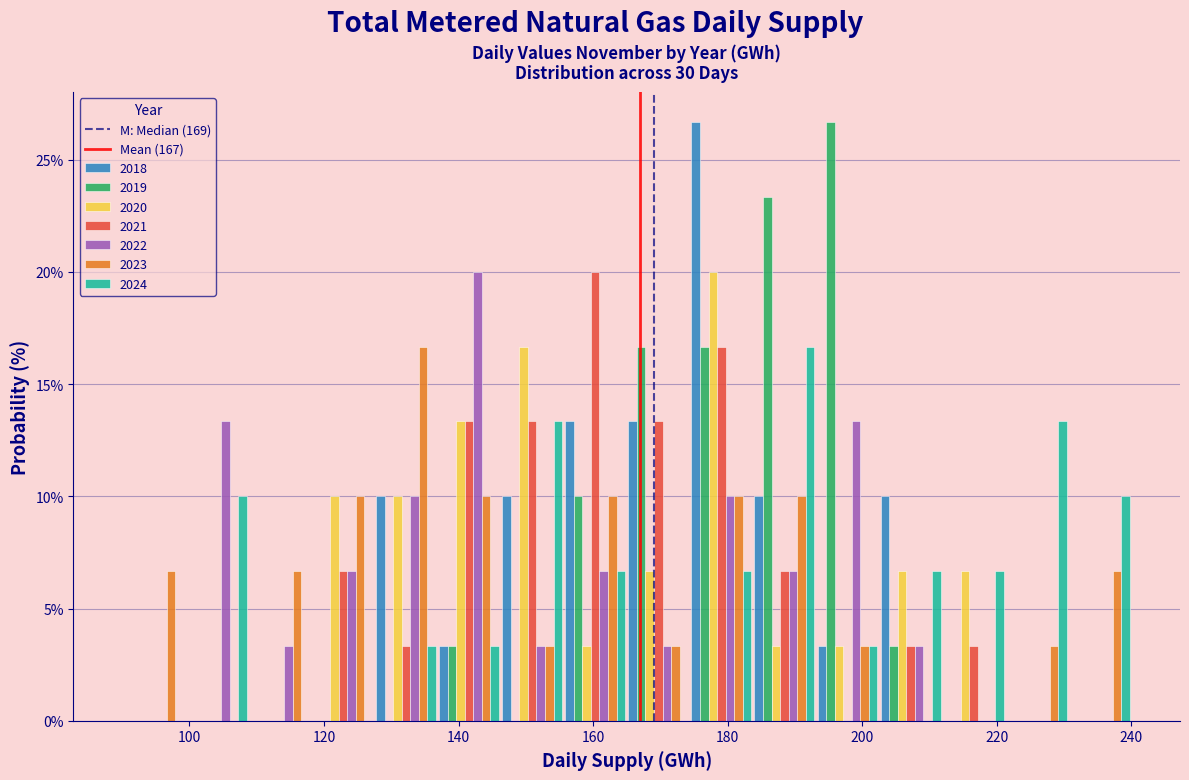

Reading left to right, transcribe this chart: for each range on the x-axis, give the height of each series' bar. Neither the bar edges nor the heights are printed on the chart, so give them approximately, as read against the axes.

90 to 100: 2018=0	2019=0	2020=0	2021=0	2022=0	2023=6.5	2024=0
100 to 108: 2018=0	2019=0	2020=0	2021=0	2022=13.5	2023=0	2024=10.0
108 to 118: 2018=0	2019=0	2020=0	2021=0	2022=3.5	2023=6.5	2024=0
118 to 128: 2018=0	2019=0	2020=10.0	2021=6.5	2022=6.5	2023=10.0	2024=0
128 to 136: 2018=10.0	2019=0	2020=10.0	2021=3.5	2022=10.0	2023=16.5	2024=3.5
136 to 146: 2018=3.5	2019=3.5	2020=13.5	2021=13.5	2022=20.0	2023=10.0	2024=3.5
146 to 156: 2018=10.0	2019=0	2020=16.5	2021=13.5	2022=3.5	2023=3.5	2024=13.5
156 to 166: 2018=13.5	2019=10.0	2020=3.5	2021=20.0	2022=6.5	2023=10.0	2024=6.5
166 to 174: 2018=13.5	2019=16.5	2020=6.5	2021=13.5	2022=3.5	2023=3.5	2024=0
174 to 184: 2018=26.5	2019=16.5	2020=20.0	2021=16.5	2022=10.0	2023=10.0	2024=6.5
184 to 194: 2018=10.0	2019=23.5	2020=3.5	2021=6.5	2022=6.5	2023=10.0	2024=16.5
194 to 202: 2018=3.5	2019=26.5	2020=3.5	2021=0	2022=13.5	2023=3.5	2024=3.5
202 to 212: 2018=10.0	2019=3.5	2020=6.5	2021=3.5	2022=3.5	2023=0	2024=6.5
212 to 222: 2018=0	2019=0	2020=6.5	2021=3.5	2022=0	2023=0	2024=6.5
222 to 230: 2018=0	2019=0	2020=0	2021=0	2022=0	2023=3.5	2024=13.5
230 to 240: 2018=0	2019=0	2020=0	2021=0	2022=0	2023=6.5	2024=10.0